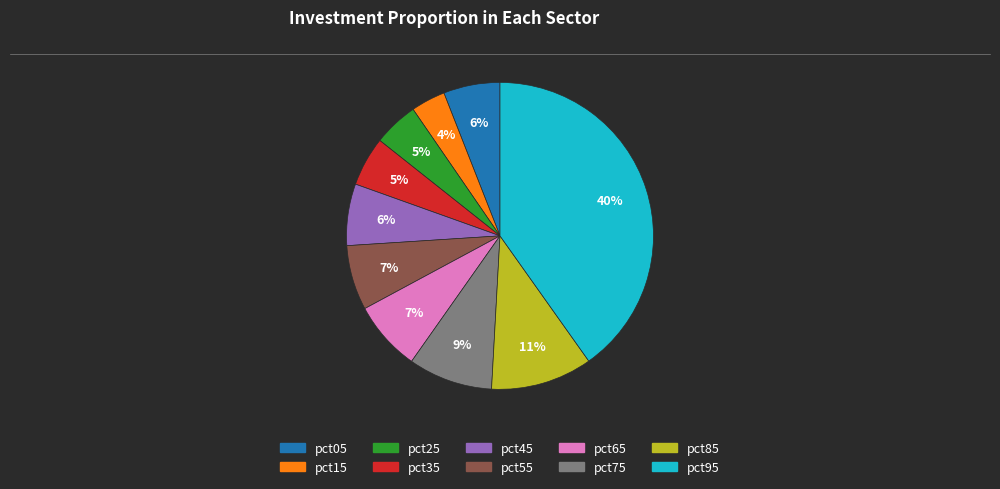

Does pct55 represent more than half of the total?

No